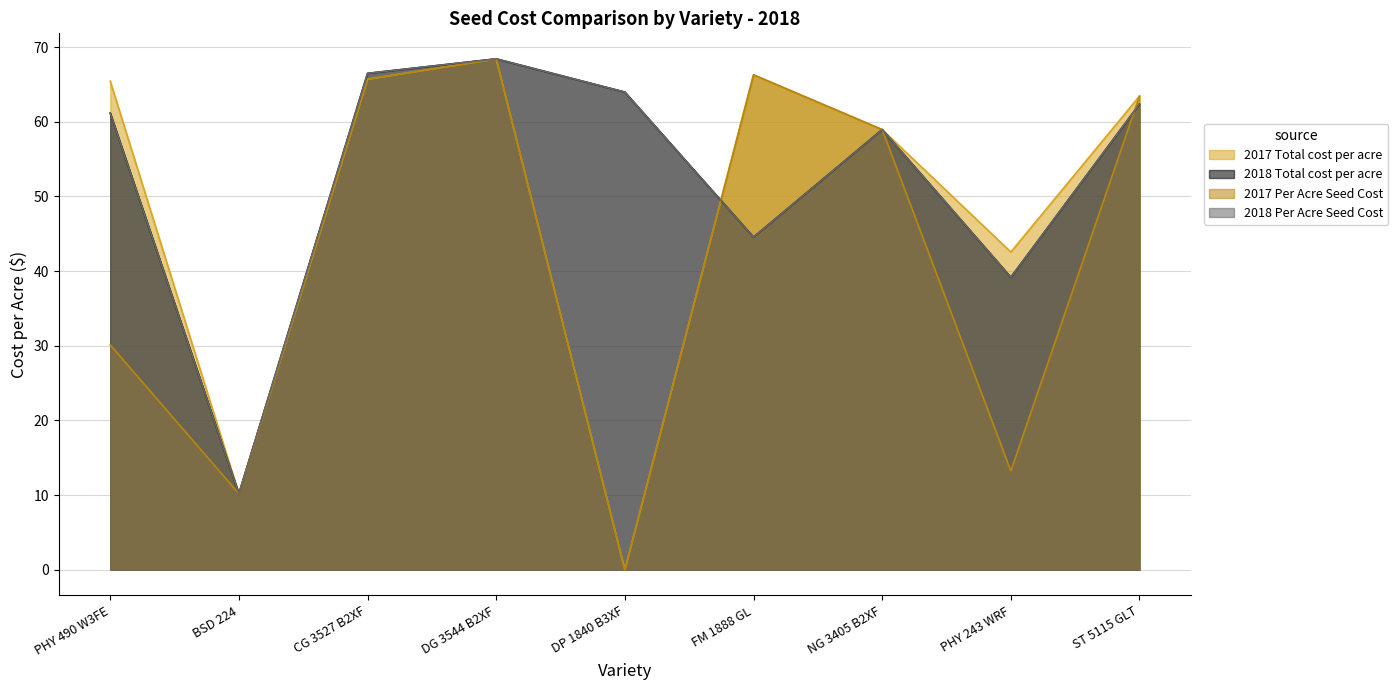

What is the value of the 2018 Per Acre Seed Cost point at the 2nd from the left?

10.2